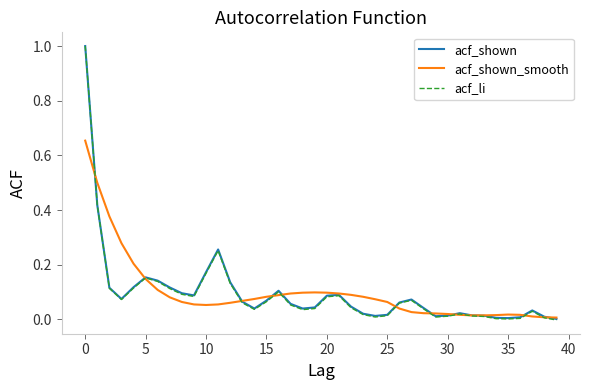

Which series has the largest range (max minus min)?

acf_li